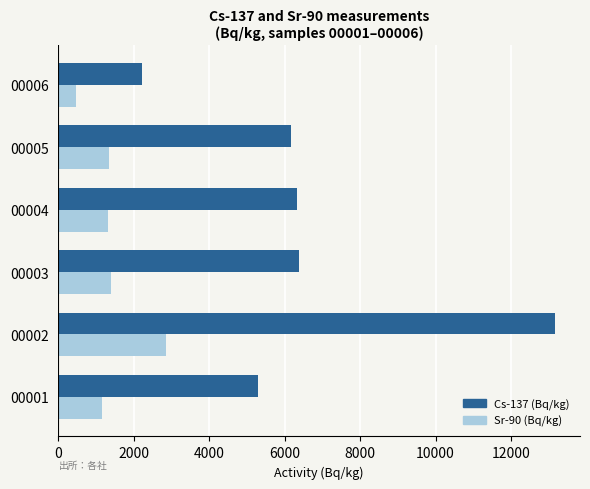

What is the average value of the Cs-137 (Bq/kg) series?

6591.8